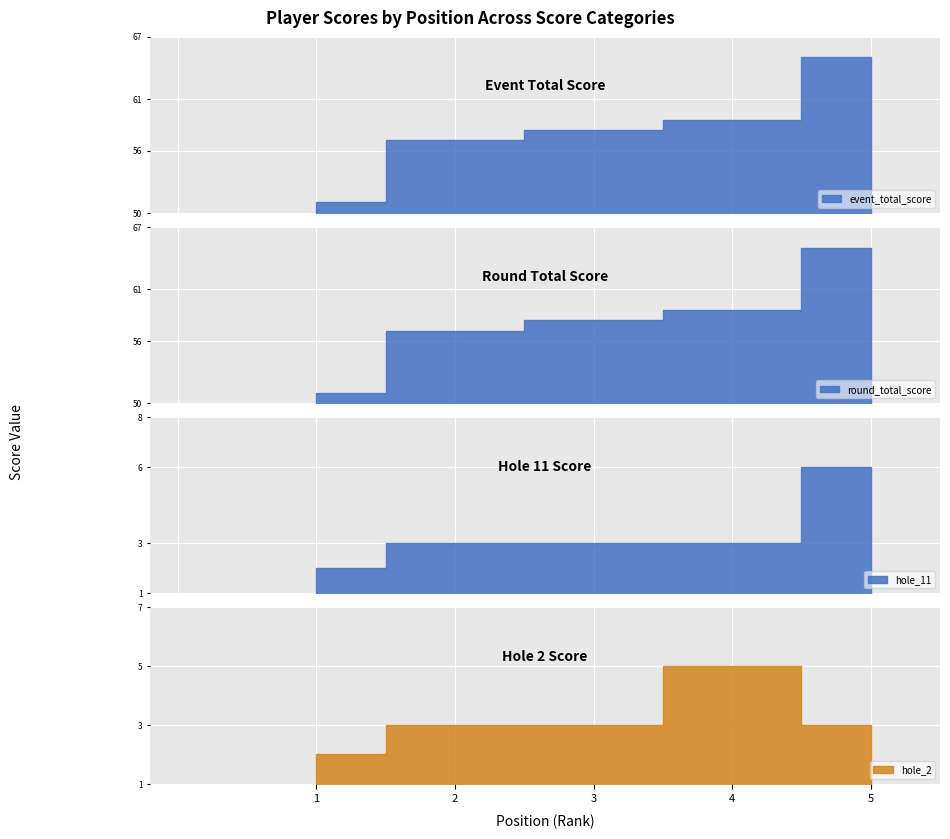

True or false: round_total_score and event_total_score cross at least once.

False